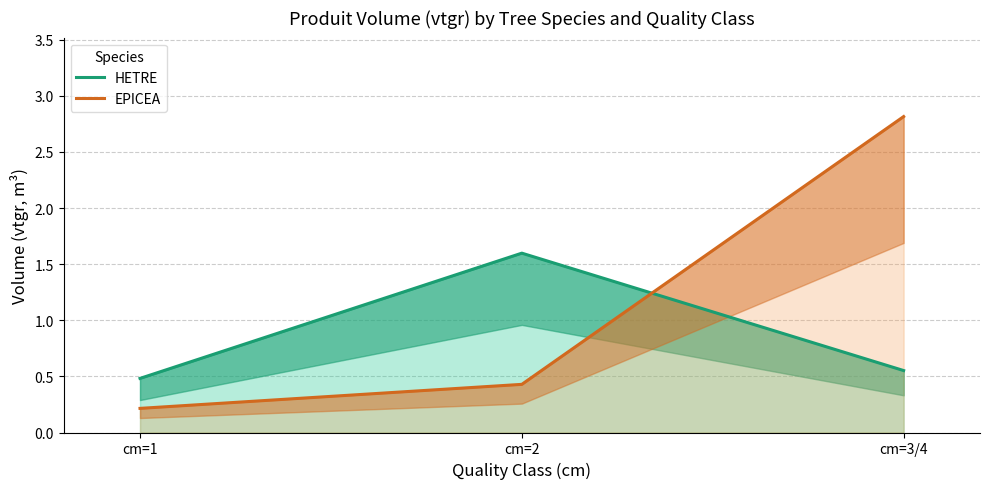

What is the sum of the HETRE values at cm=1 and cm=2?

2.1